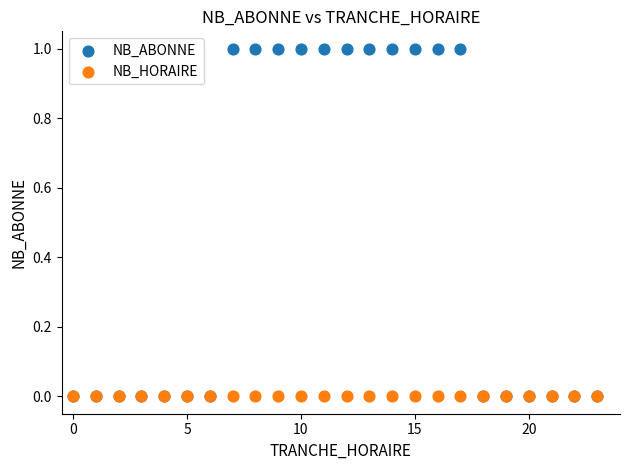

What are all the series names shown in the legend?

NB_ABONNE, NB_HORAIRE